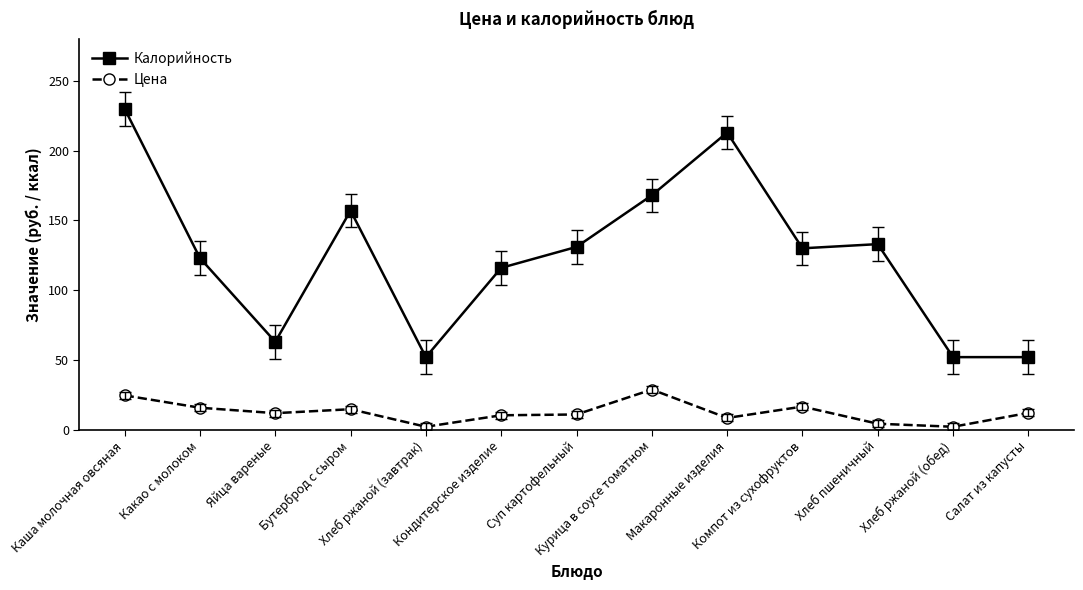

The value of Цена at Курица в соусе томатном is 28.8. True or false?

True